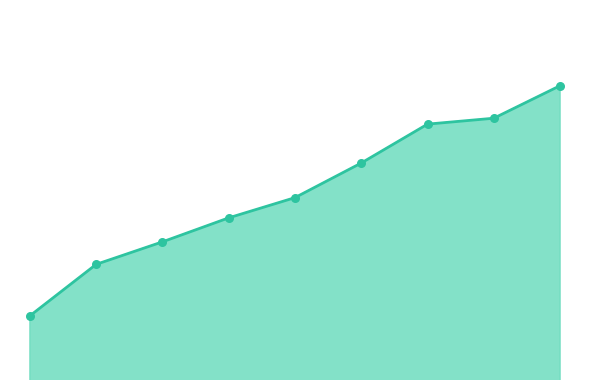

Is this an area chart (filled region under the line)?

Yes